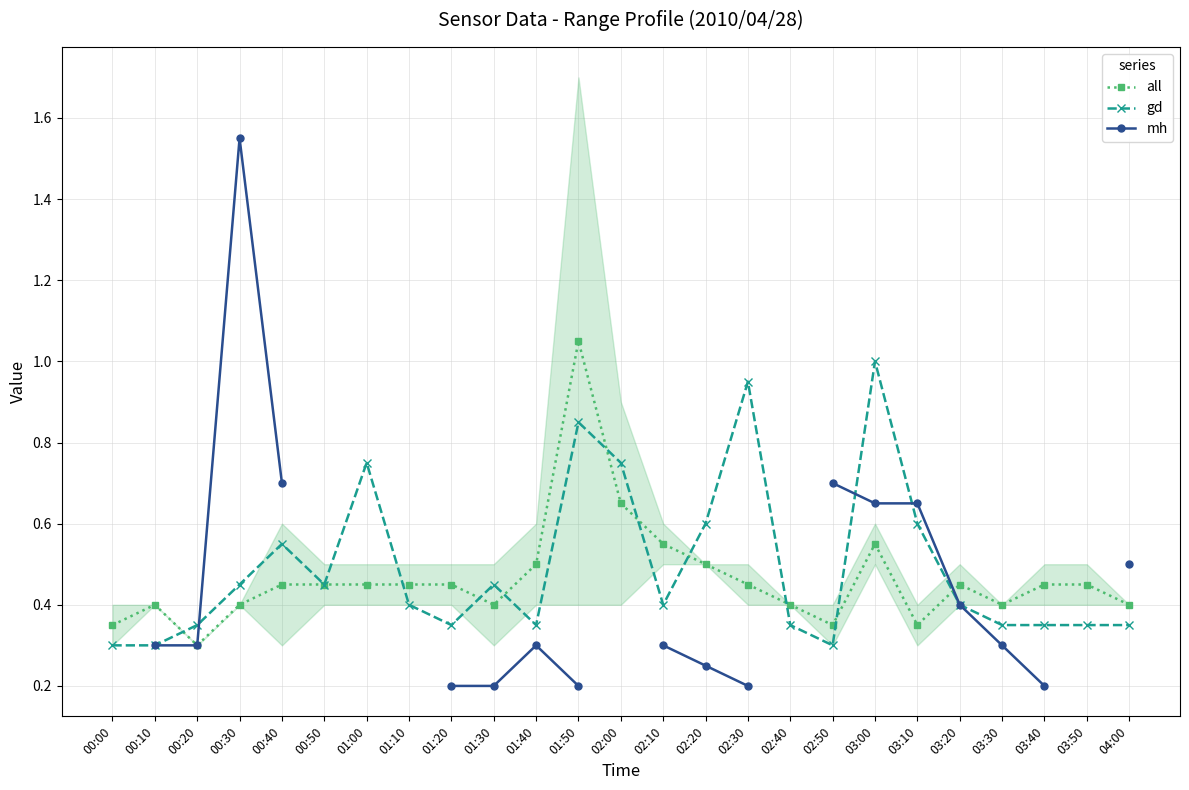

True or false: all has more than 2 points higher than both neighbors.

True